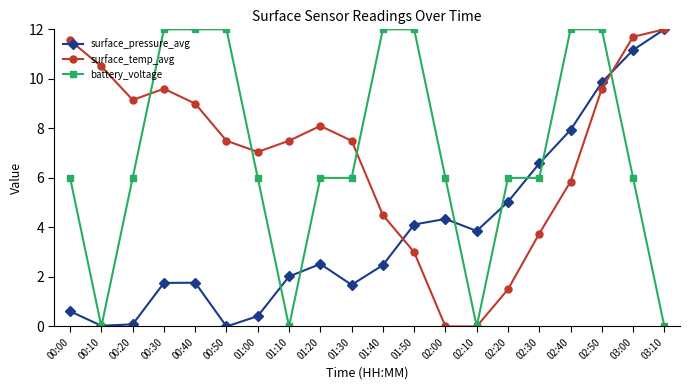

Does the chart display data point markers on the line(s)?

Yes